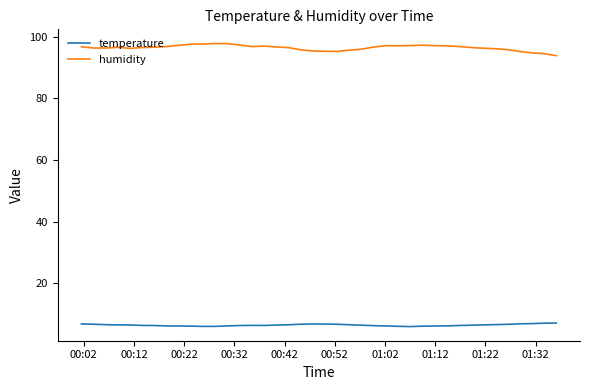

What is the maximum value shown in the chart?

97.9